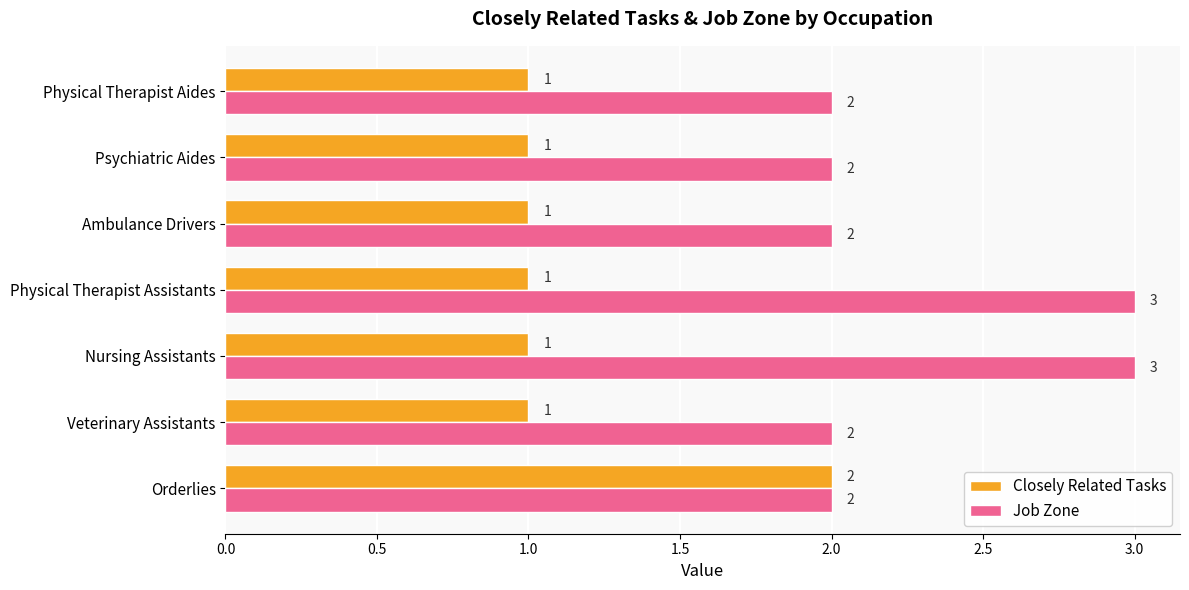

The Job Zone series shows 1 at Orderlies. True or false?

False